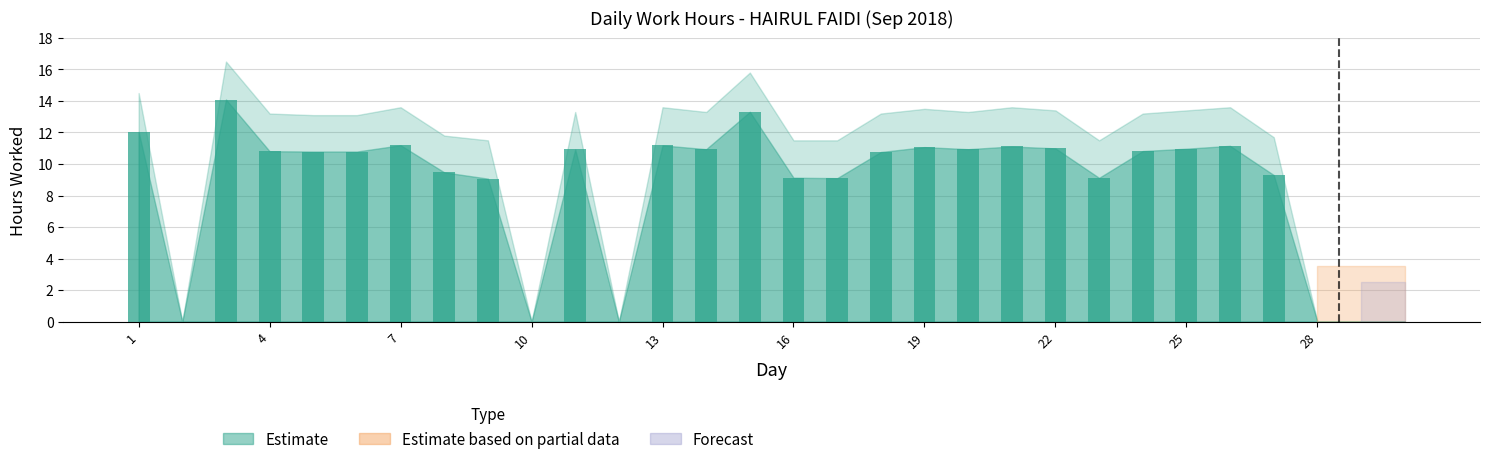

What is the sum of all values?

259.1